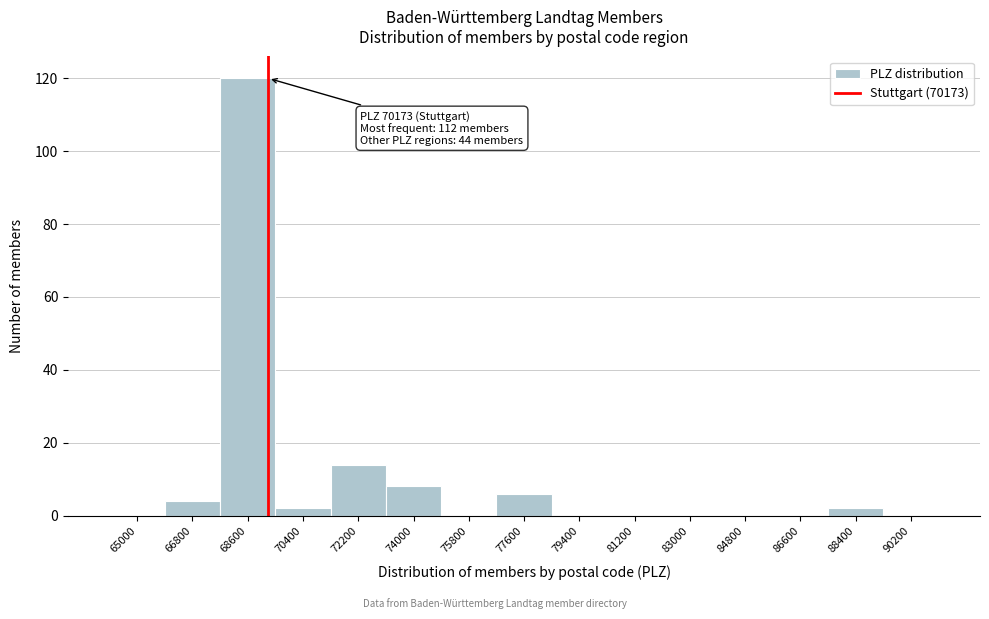

Reading left to right, extract all data points from this chart.

65000=0	66800=4	68600=120	70400=2	72200=14	74000=8	75800=0	77600=6	79400=0	81200=0	83000=0	84800=0	86600=0	88400=2	90200=0